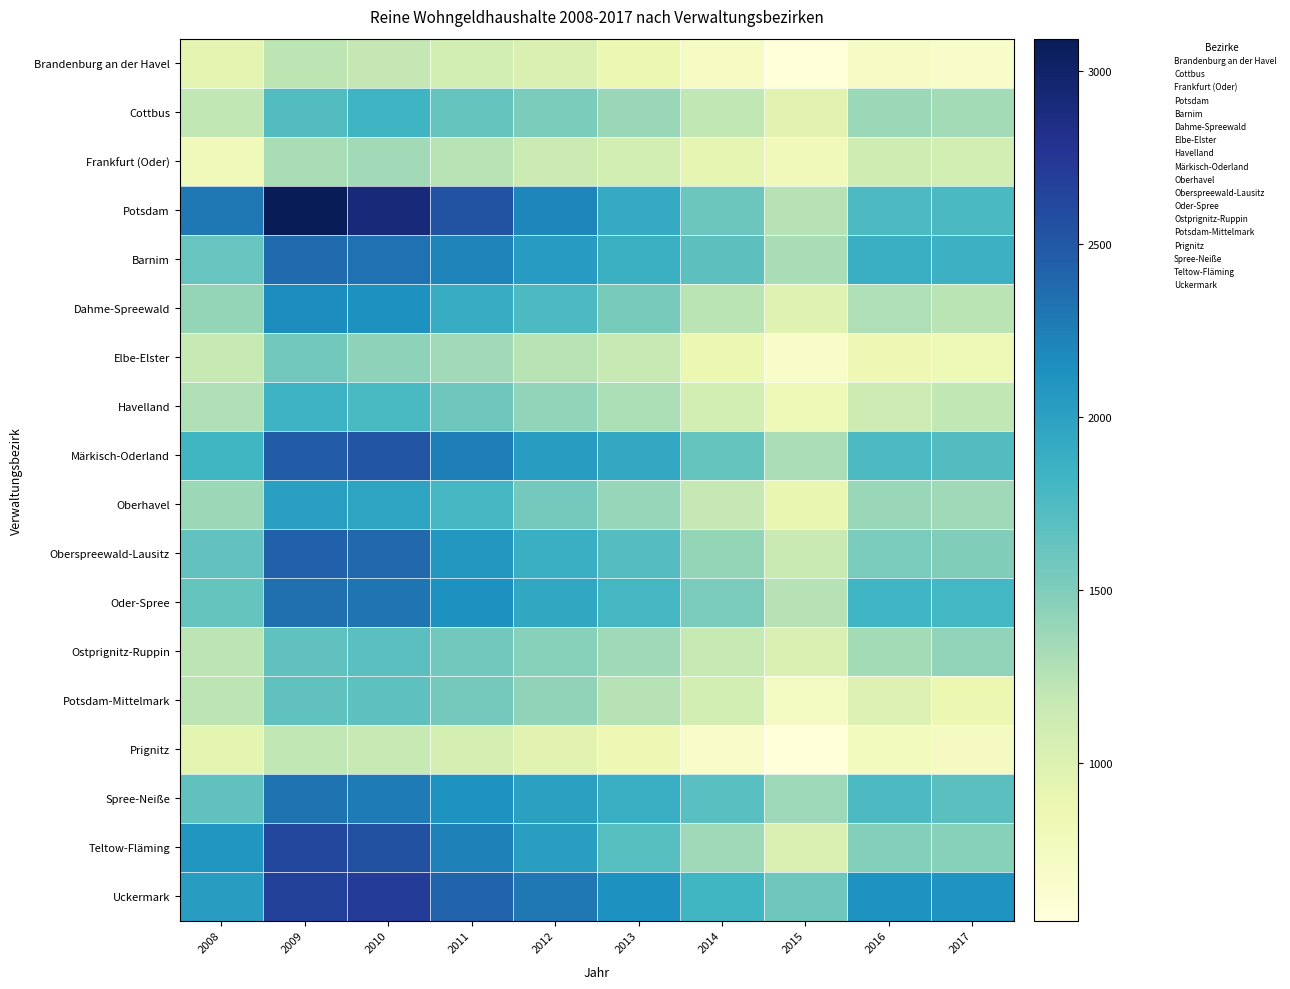

What is the maximum value shown in the chart?

3093